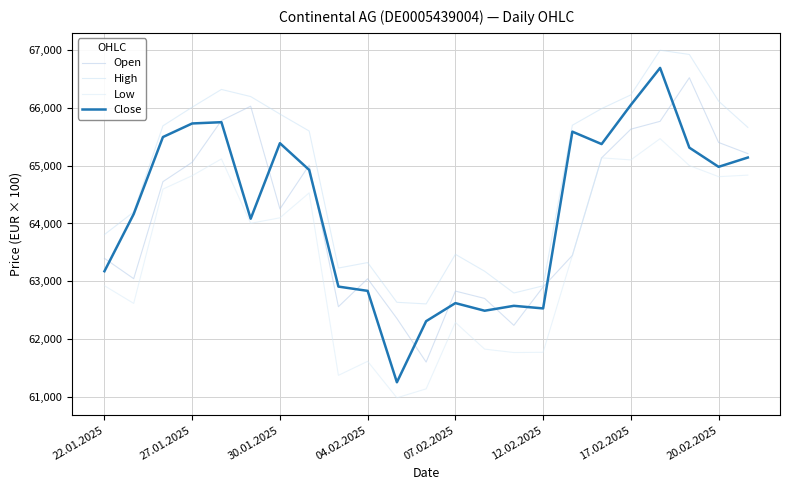

How many lines are shown in the chart?

4